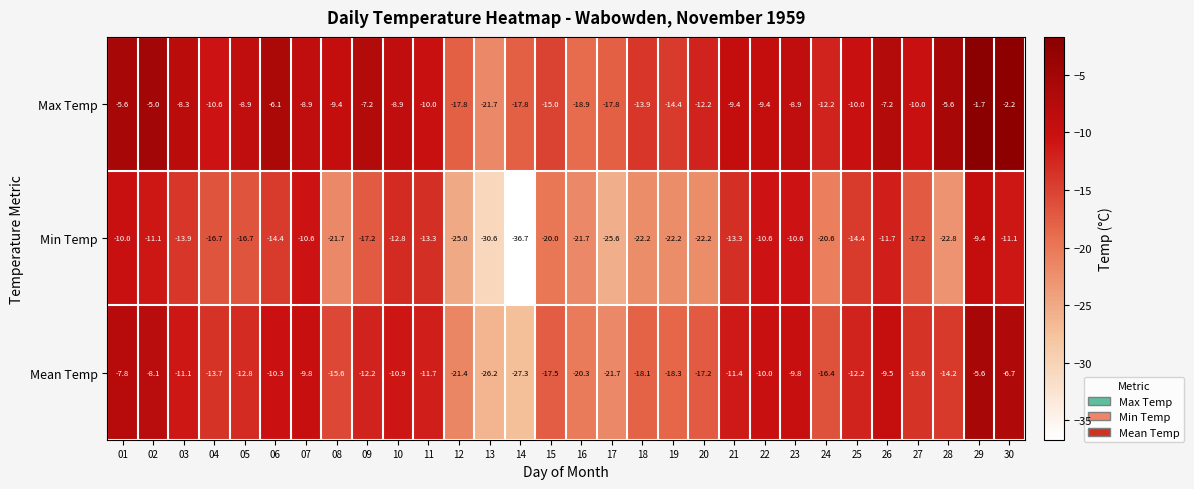

Read the Mean Temp value at 13.

-26.2